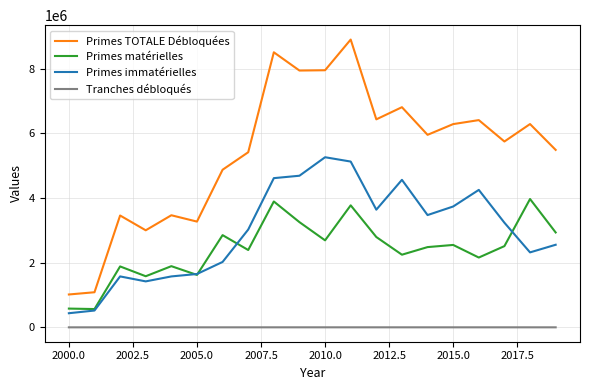

List the series in order of their peak value, lowest first.

Tranches débloqués, Primes matérielles, Primes immatérielles, Primes TOTALE Débloquées